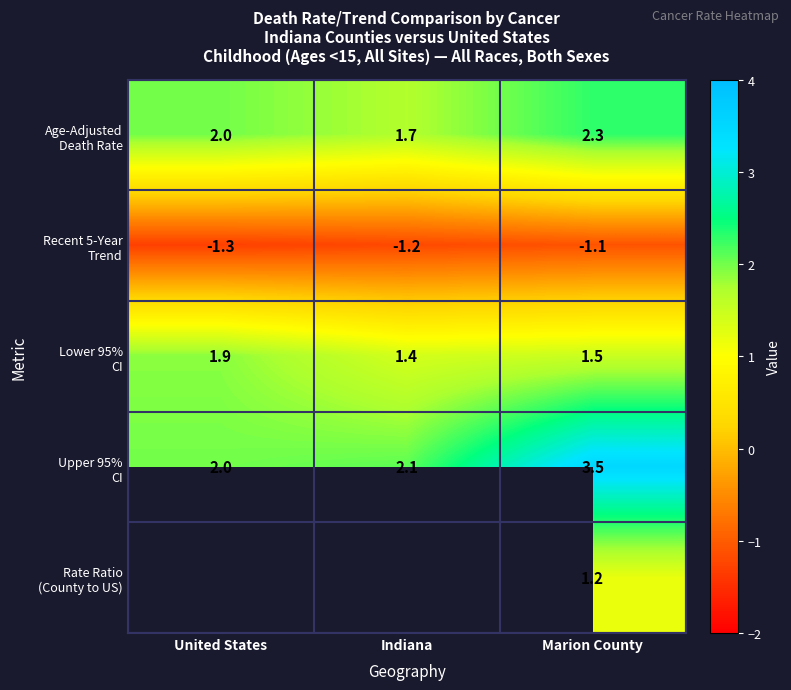

What is the total value across all series at Marion County?

7.4